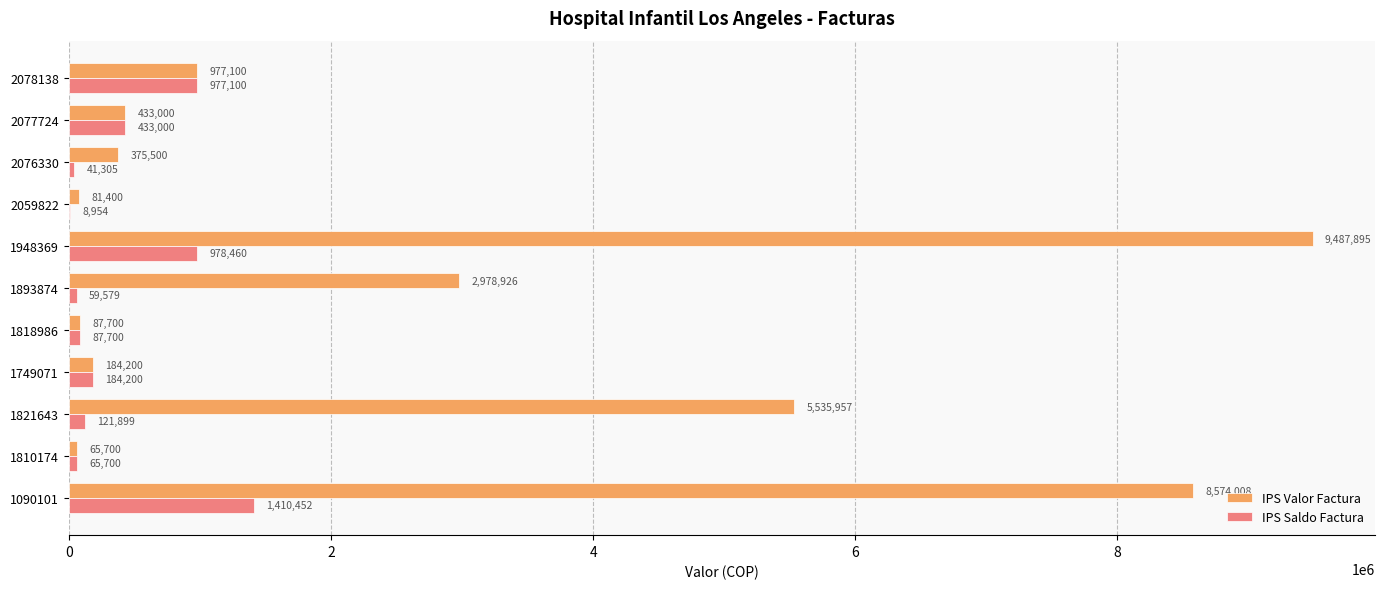

The value of IPS Saldo Factura at 1810174 is 65700. True or false?

True